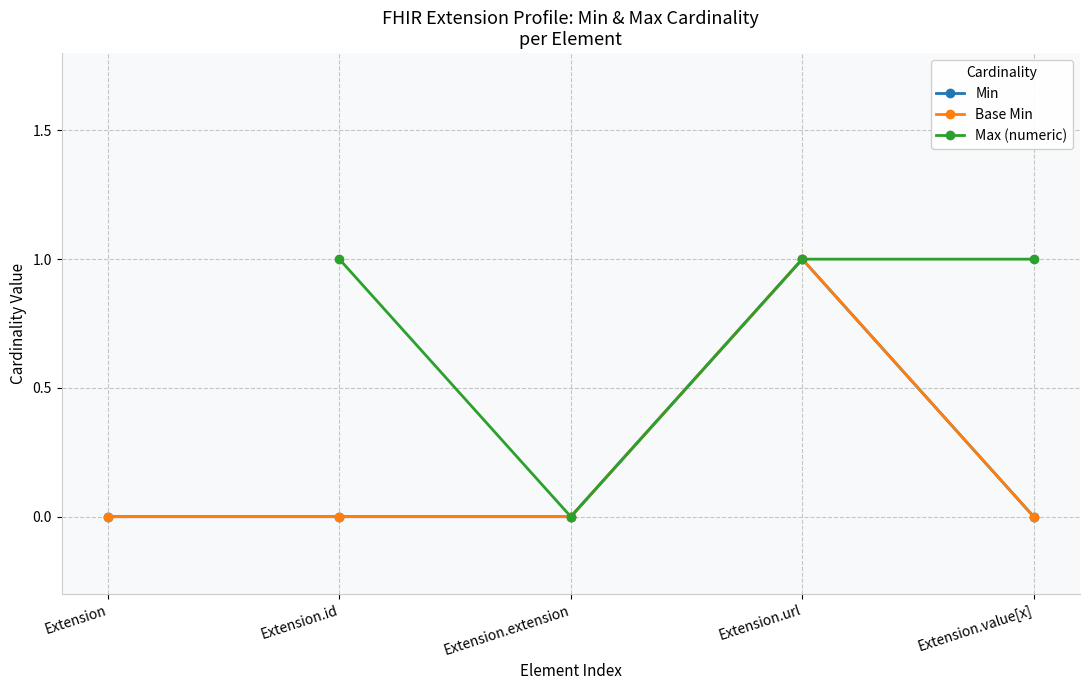

At which category is the sum across all series the highest?

Extension.url